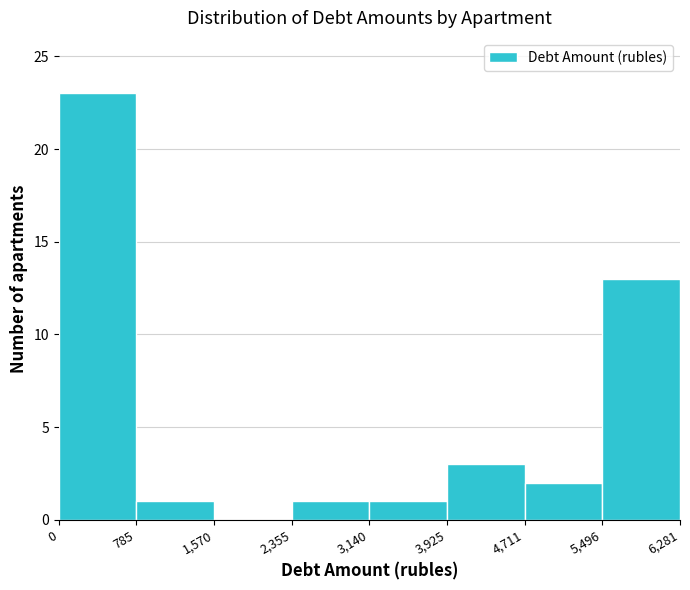

Which range on the x-axis has the tallest bar?

0 to 785